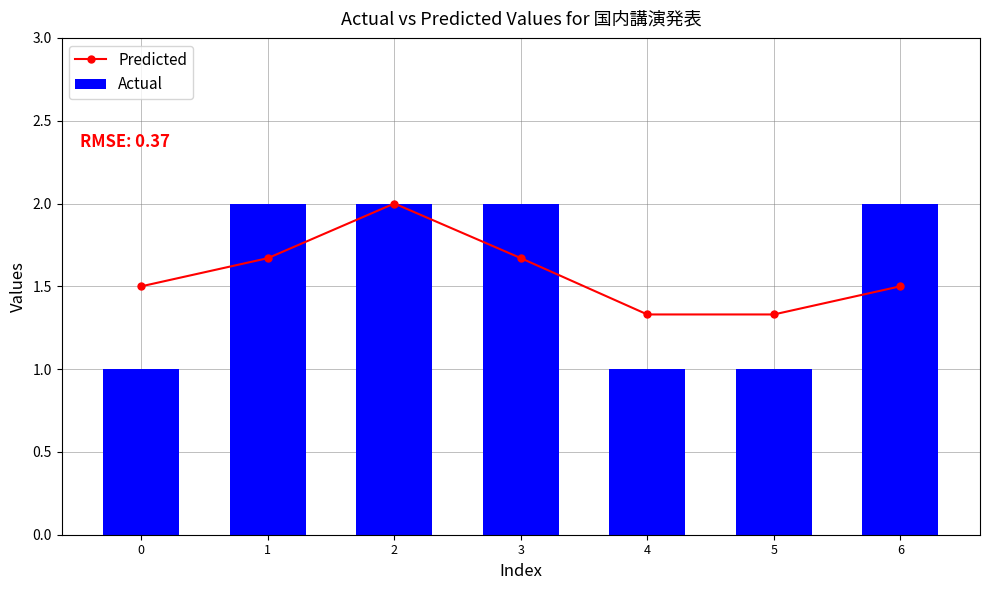

The Actual series shows 1.0 at 4. True or false?

True